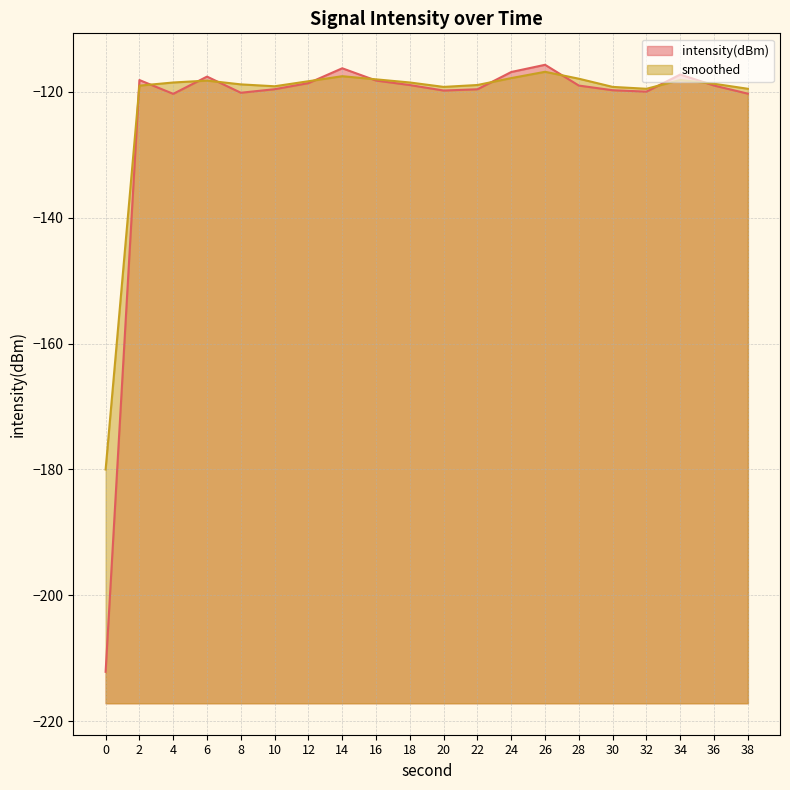

After their last crossing, which series has the higher values: intensity(dBm) or smoothed?

smoothed